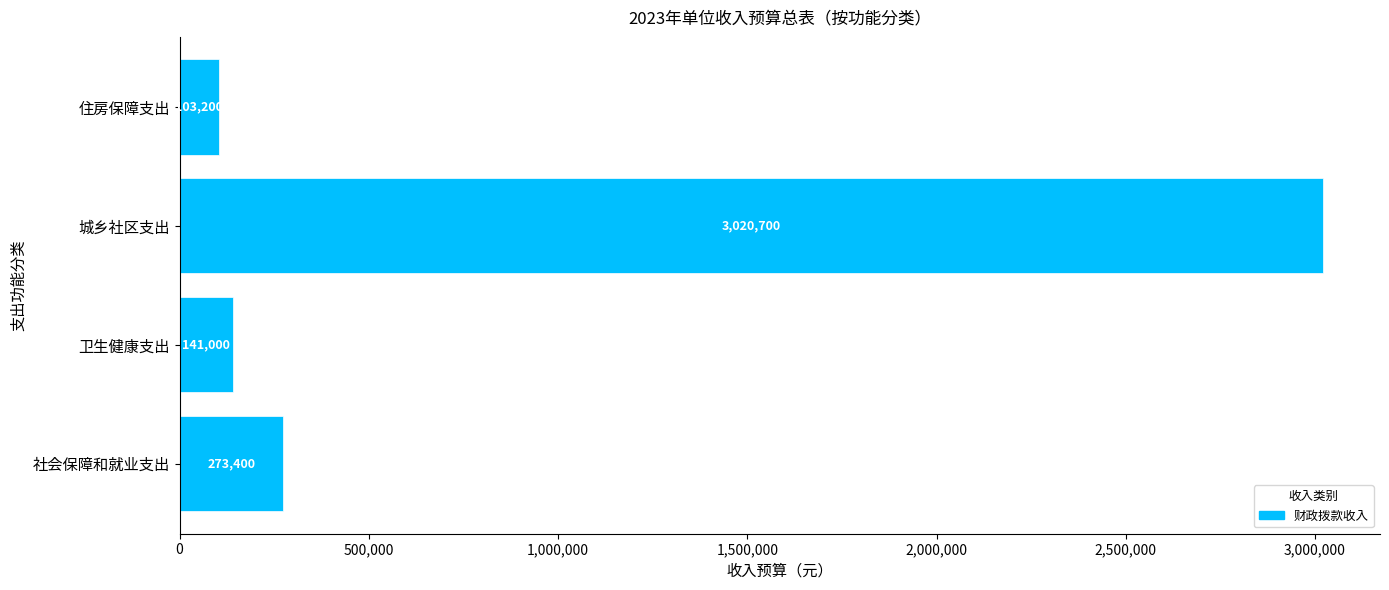

Rank the categories by value from lowest to highest.

住房保障支出, 卫生健康支出, 社会保障和就业支出, 城乡社区支出